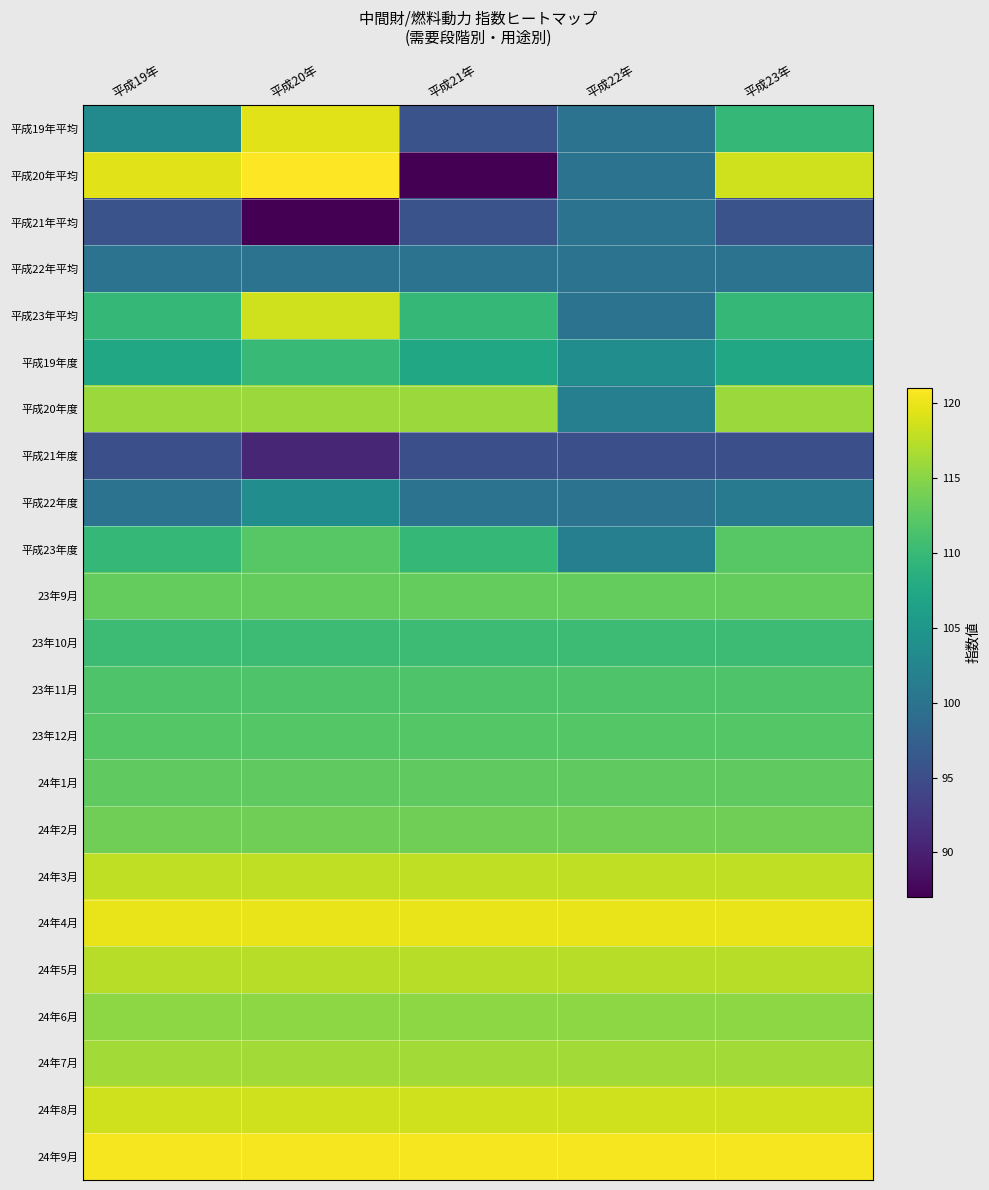

What is the spread (max minus min) of values at 平成21年?

33.5